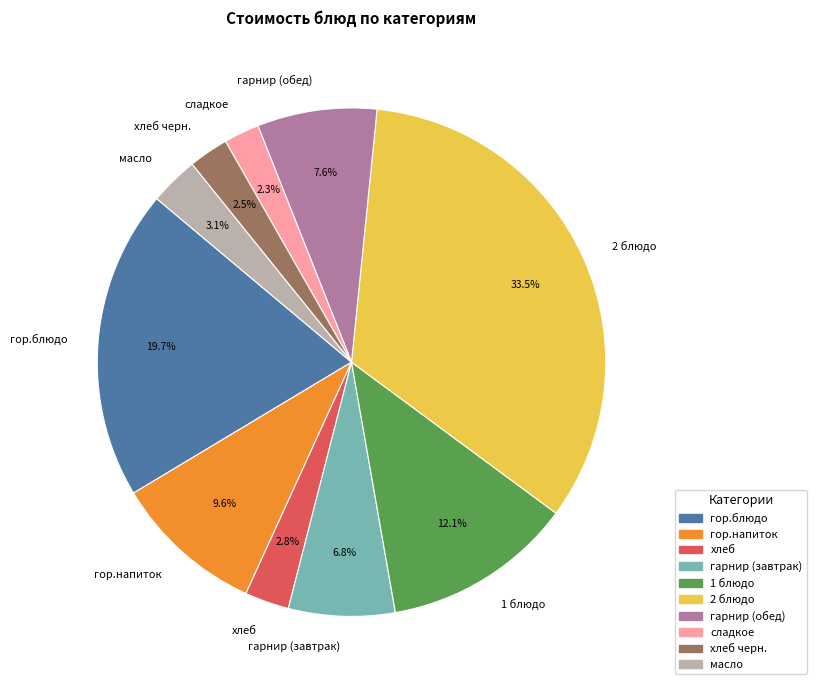

To the nearest percent, what is the average slice percentage?

10%